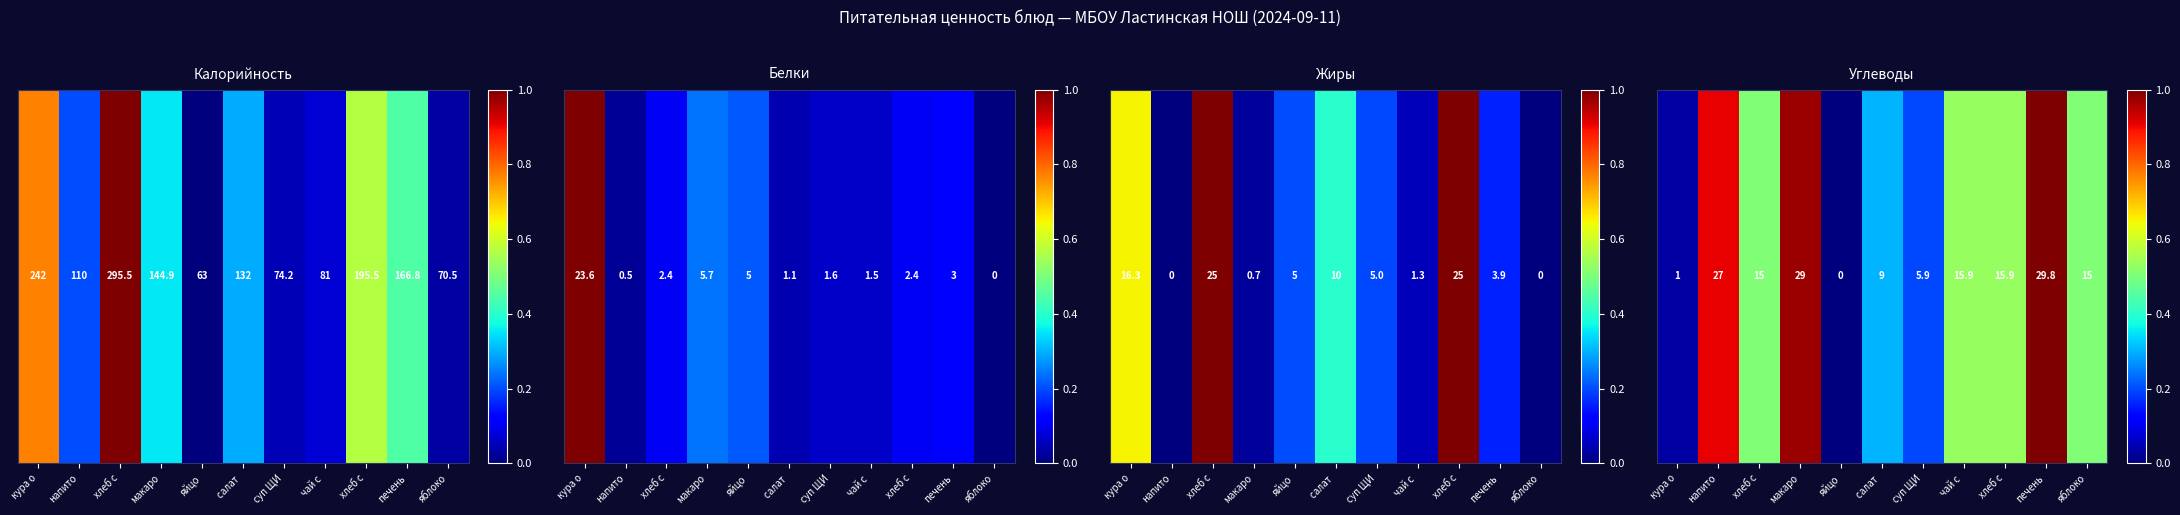

The value at макаро is 1.0. True or false?

True